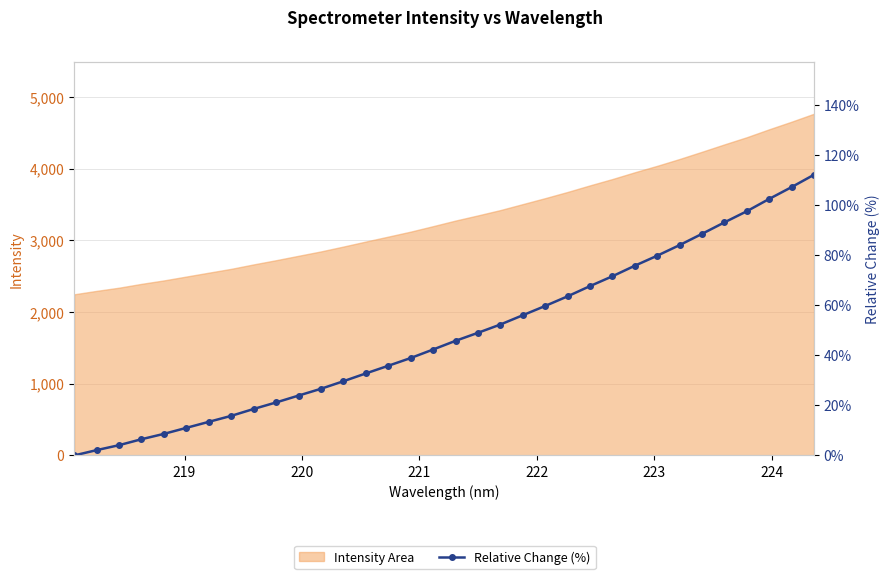

What is the value of the 12th point from the left?

26.6